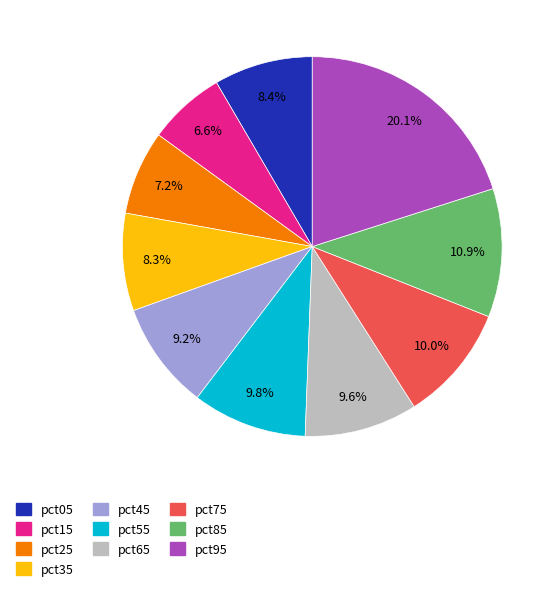

Combined, do pct45 and pct35 account for over 50%?

No